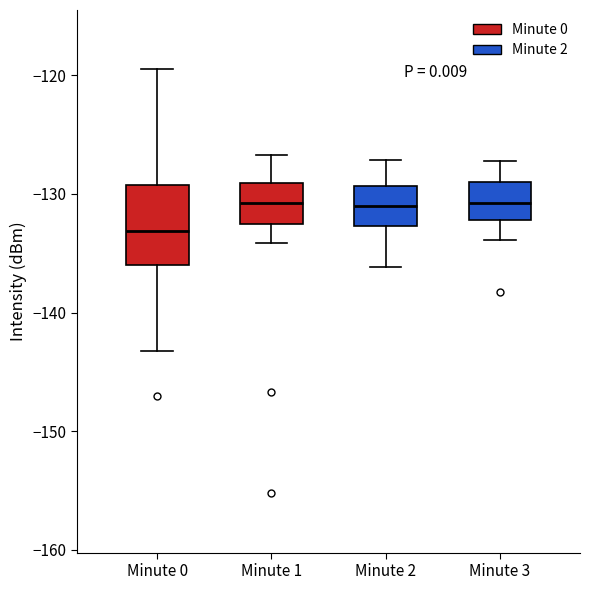

Where does the lower whisker of the box for Minute 2 end on the y-axis? The values are not printed on the chart, so give them approximately, as read against the axis.

-136